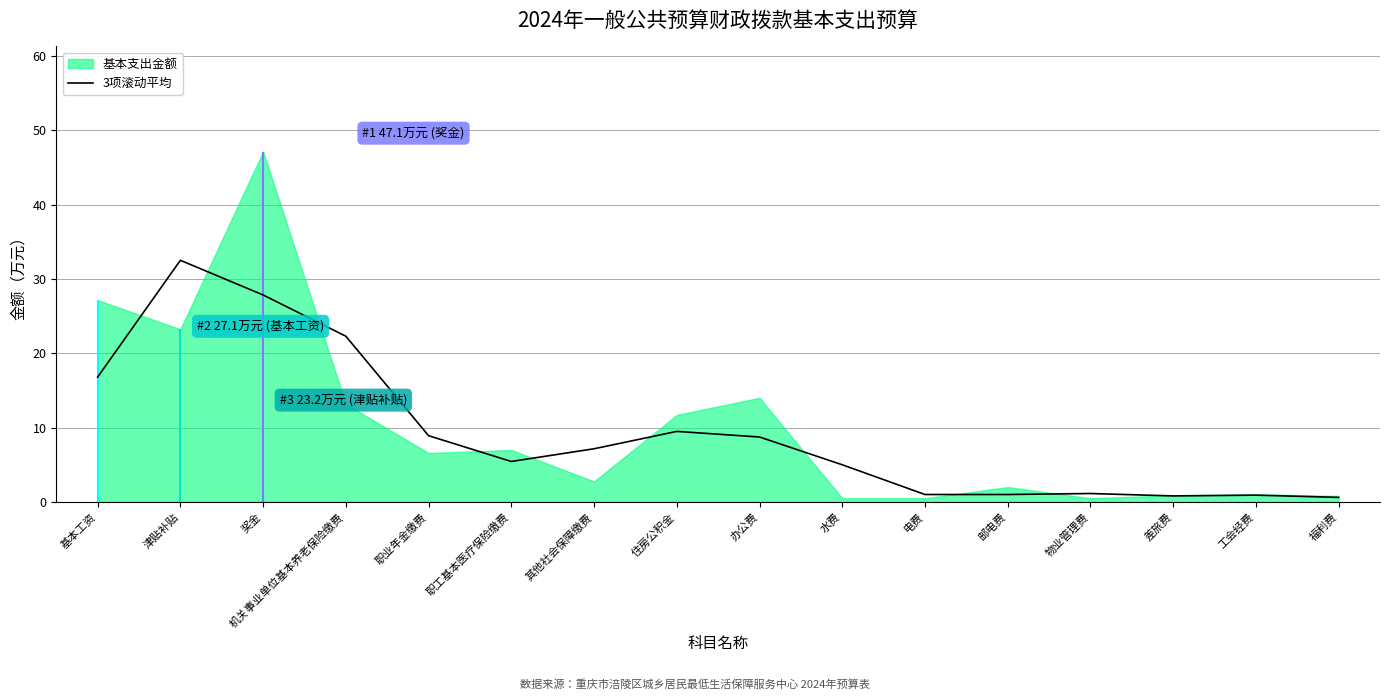

Reading left to right, what are all the values shown in this chart?

16.8	32.5	27.8	22.3	8.9	5.4	7.1	9.5	8.7	5.0	1.0	1.0	1.1	0.8	0.9	0.6